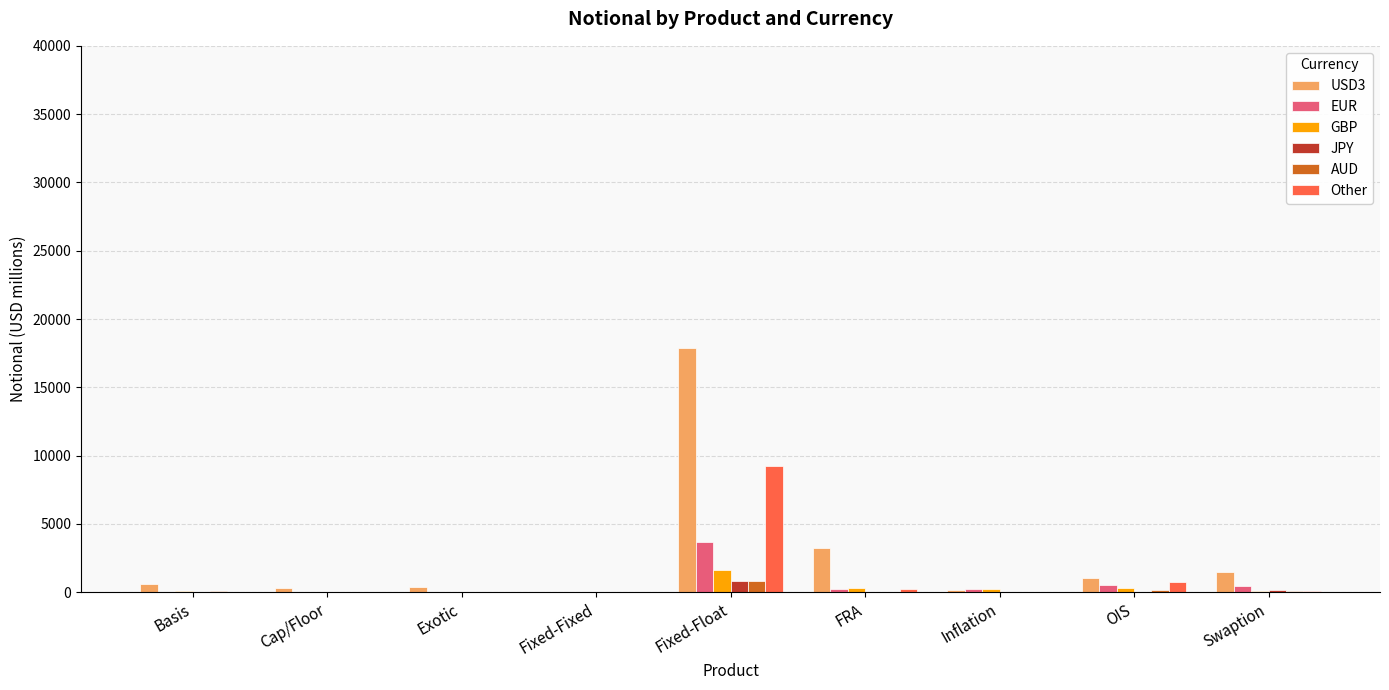

What is the sum of all AUD values?

1137